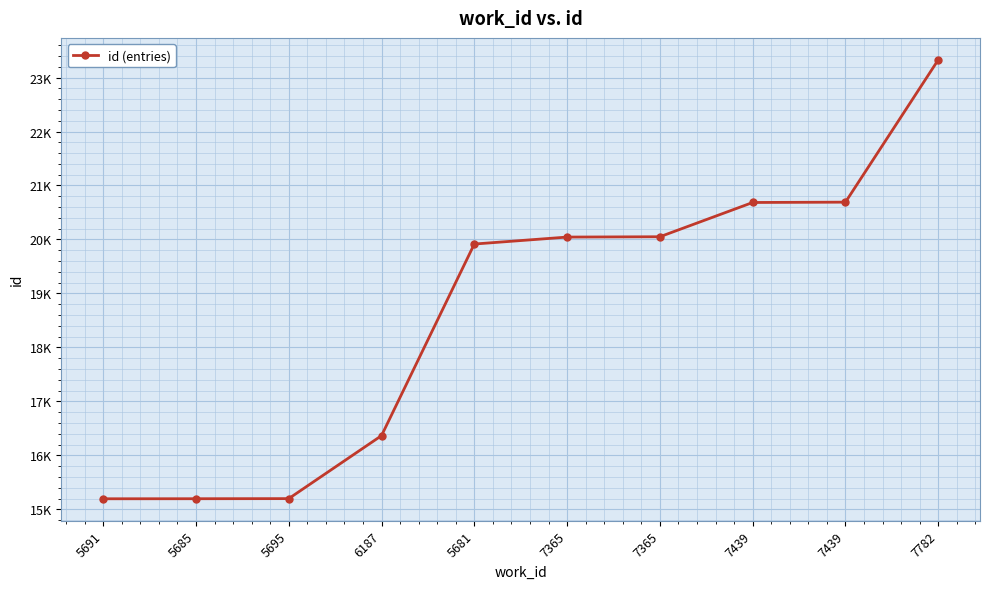

True or false: the data has more than 0 interior local peaks.

False